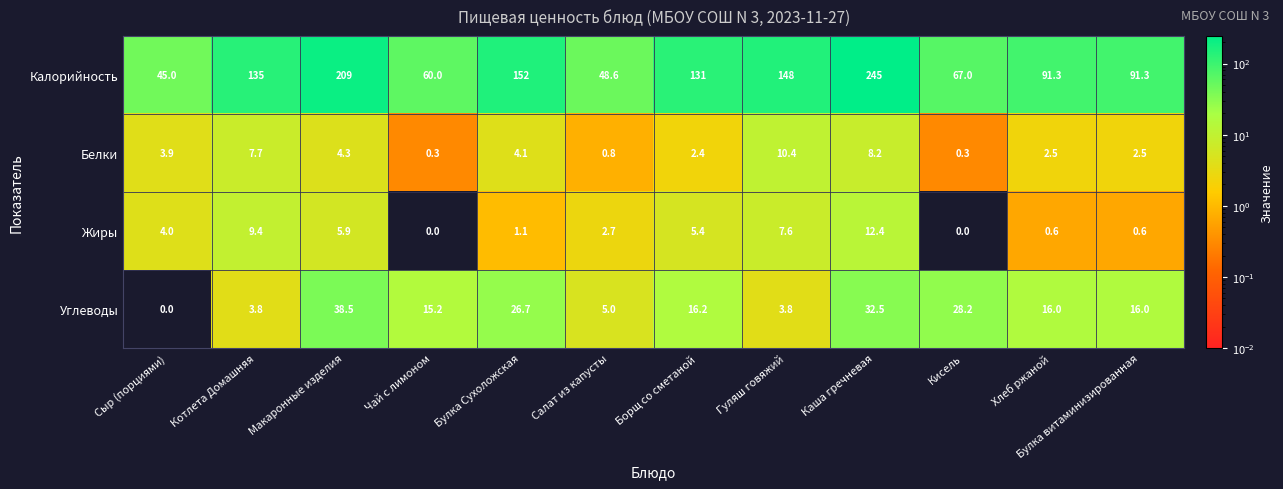

What is the maximum value for Калорийность?

245.0